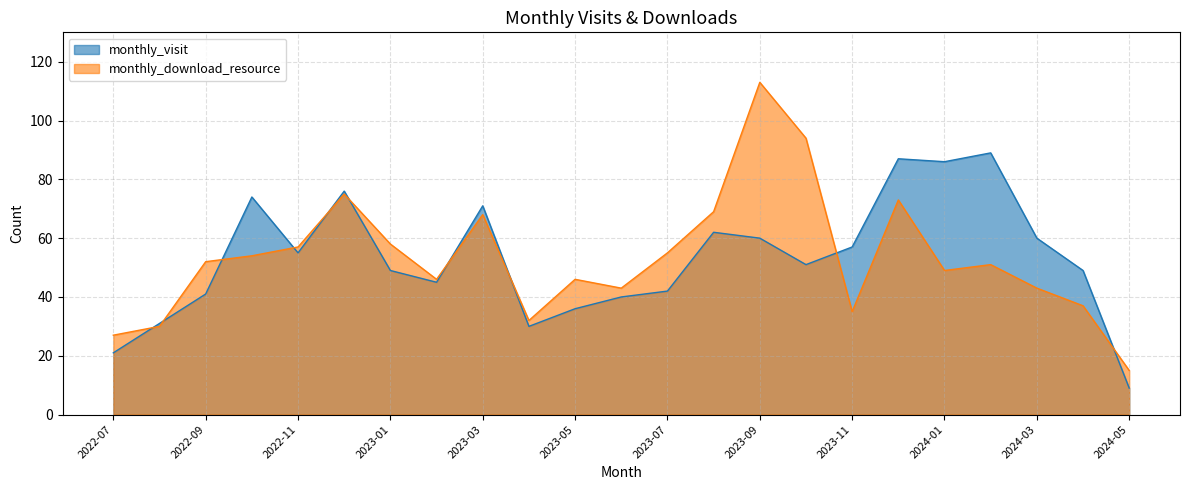

At which label does monthly_download_resource reach its minimum?

2024-05